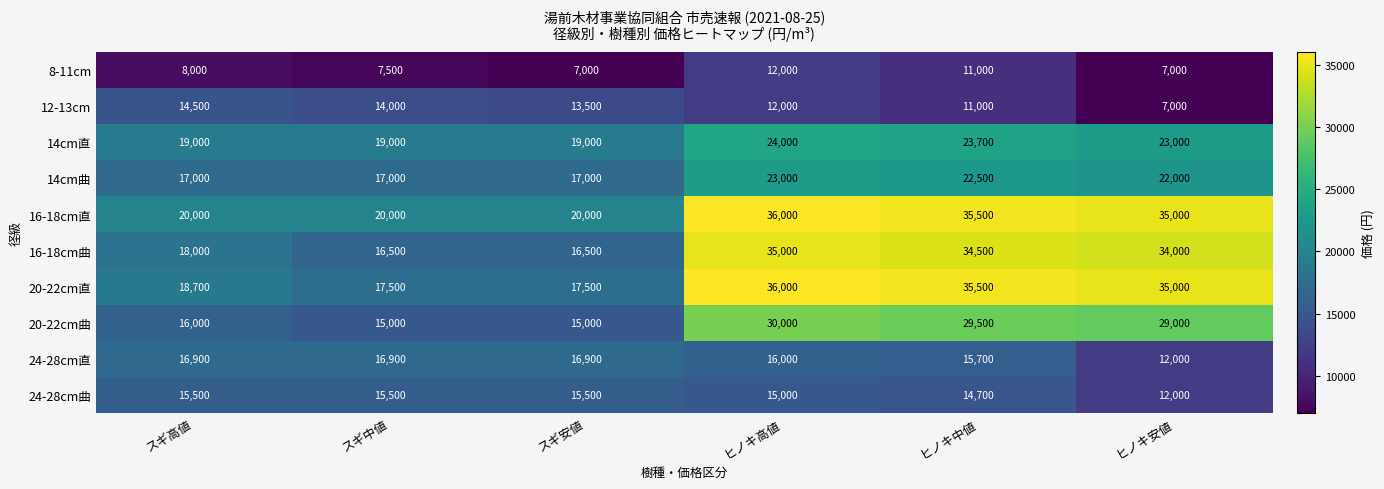

At which label does 12-13cm first exceed 13500?

スギ高値